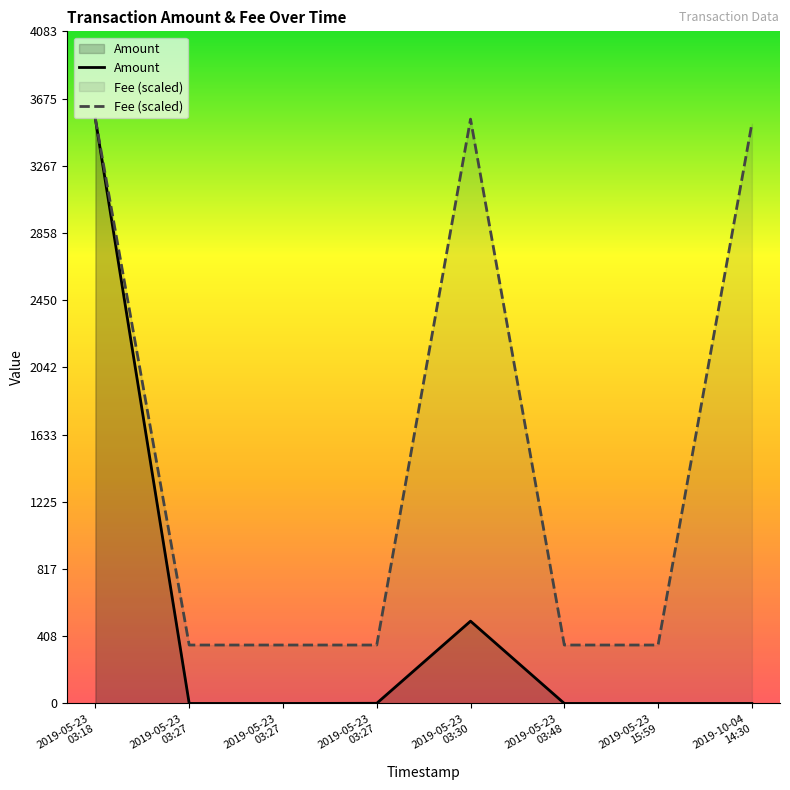

What is the total value across all series at 2019-05-23 03:27:06?

0.1